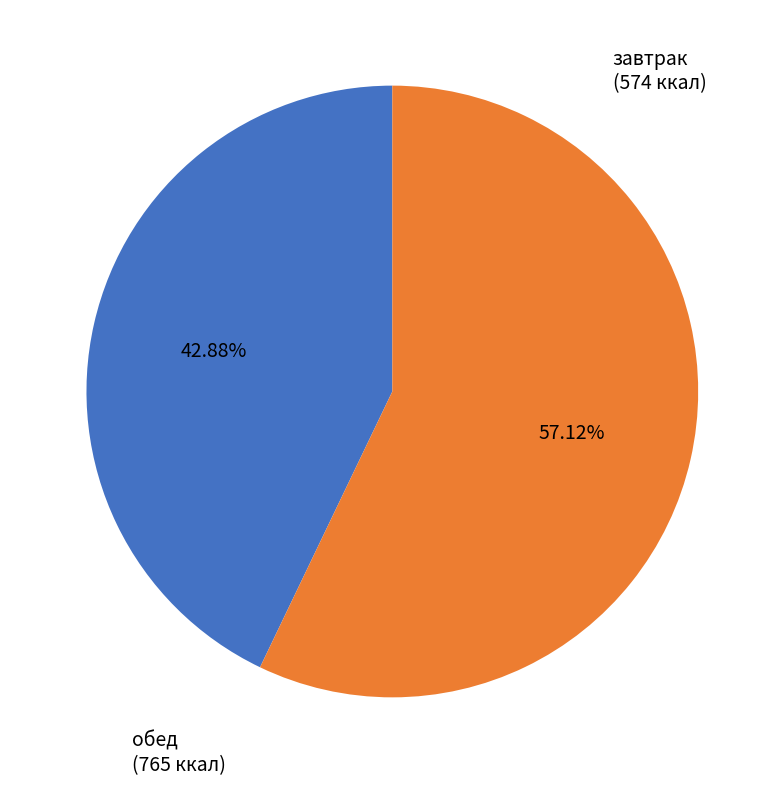

Is there any slice that represents more than half of the pie?

Yes